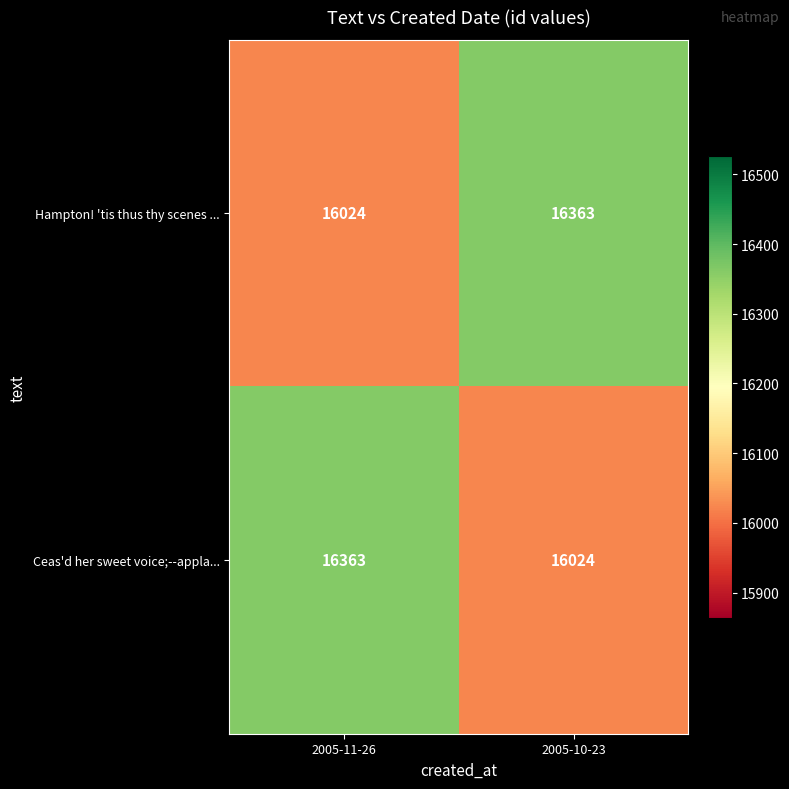

At which label is Hampton! 'tis thus thy scenes ... closest to 16193?

2005-11-26